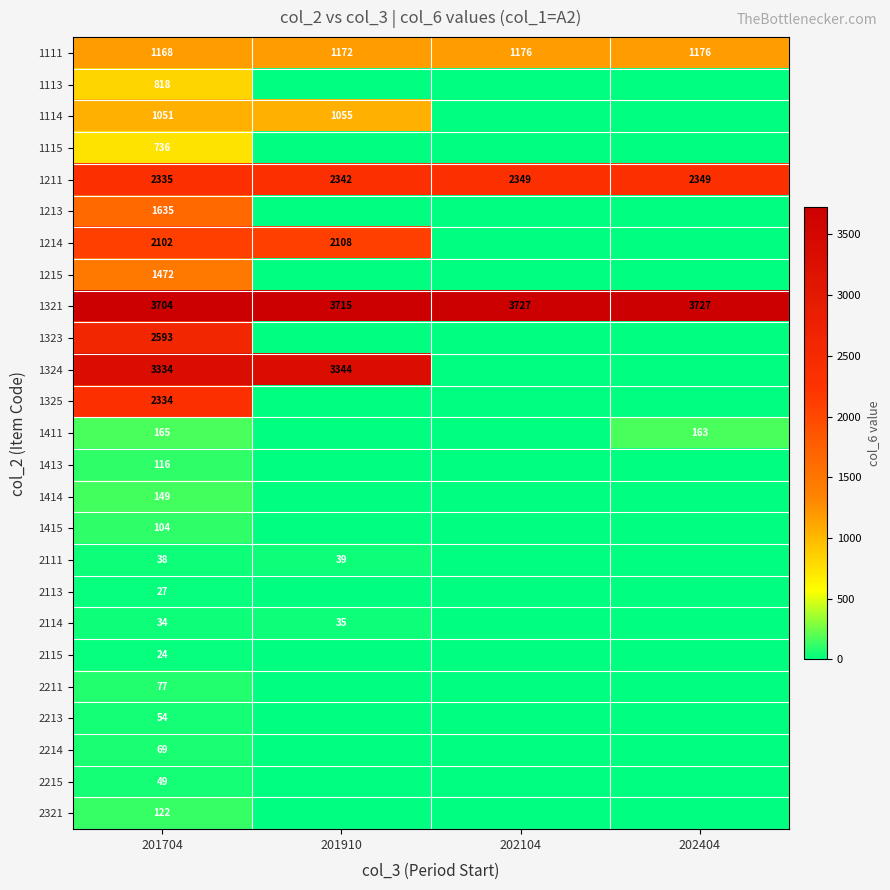

What is the difference between the highest and lowest values at 201704?

3680